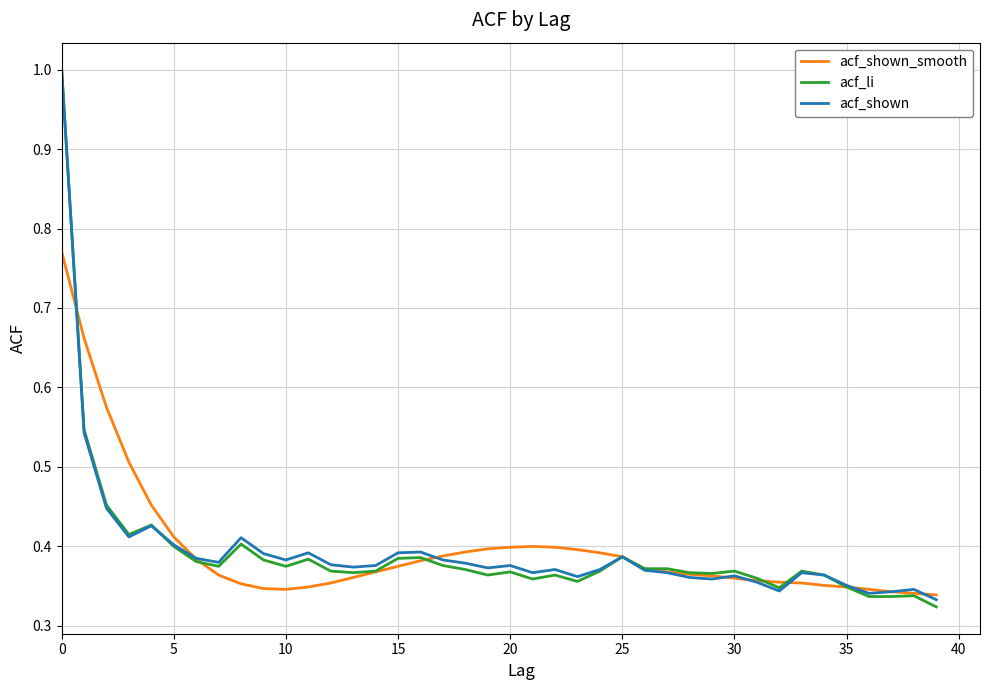

How many lines are shown in the chart?

3